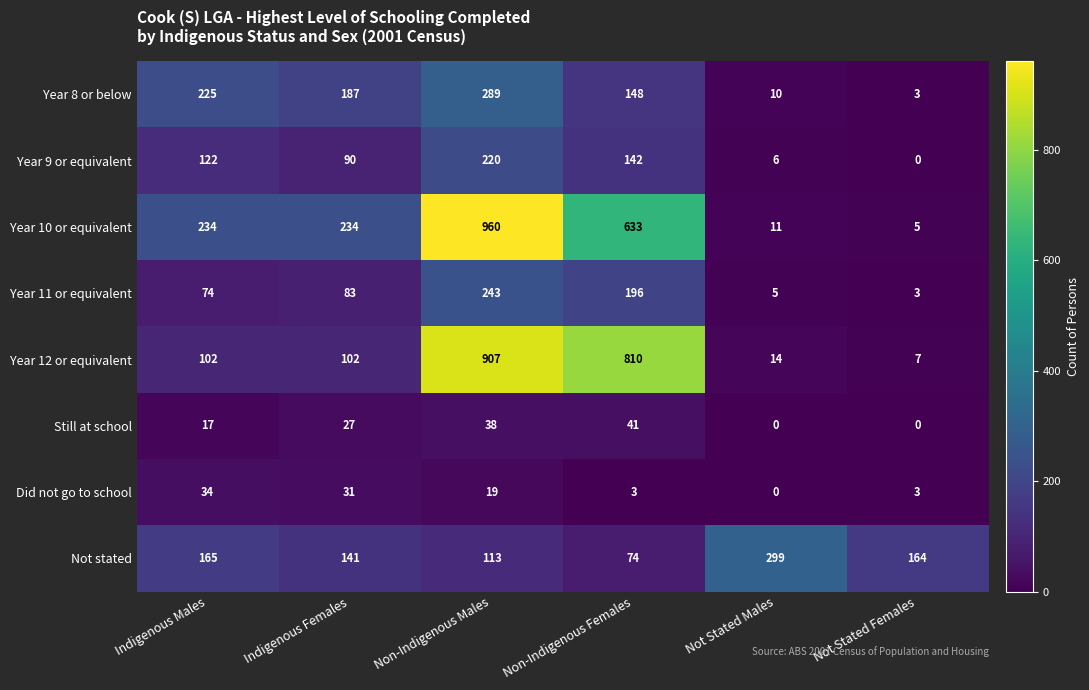

Which series has the largest total across all categories?

Year 10 or equivalent